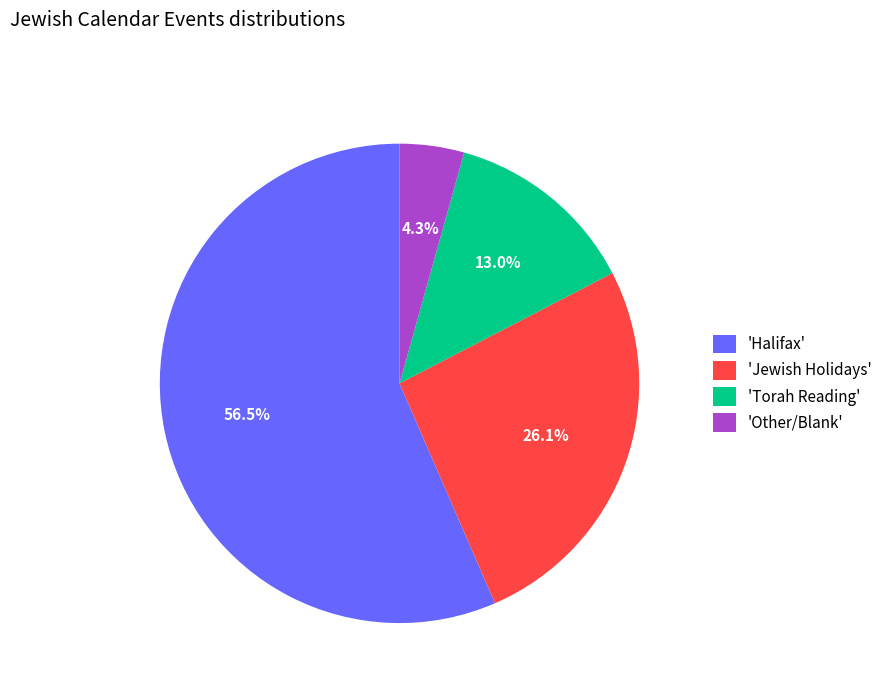

Rank the categories by value from highest to lowest.

'Halifax', 'Jewish Holidays', 'Torah Reading', 'Other/Blank'